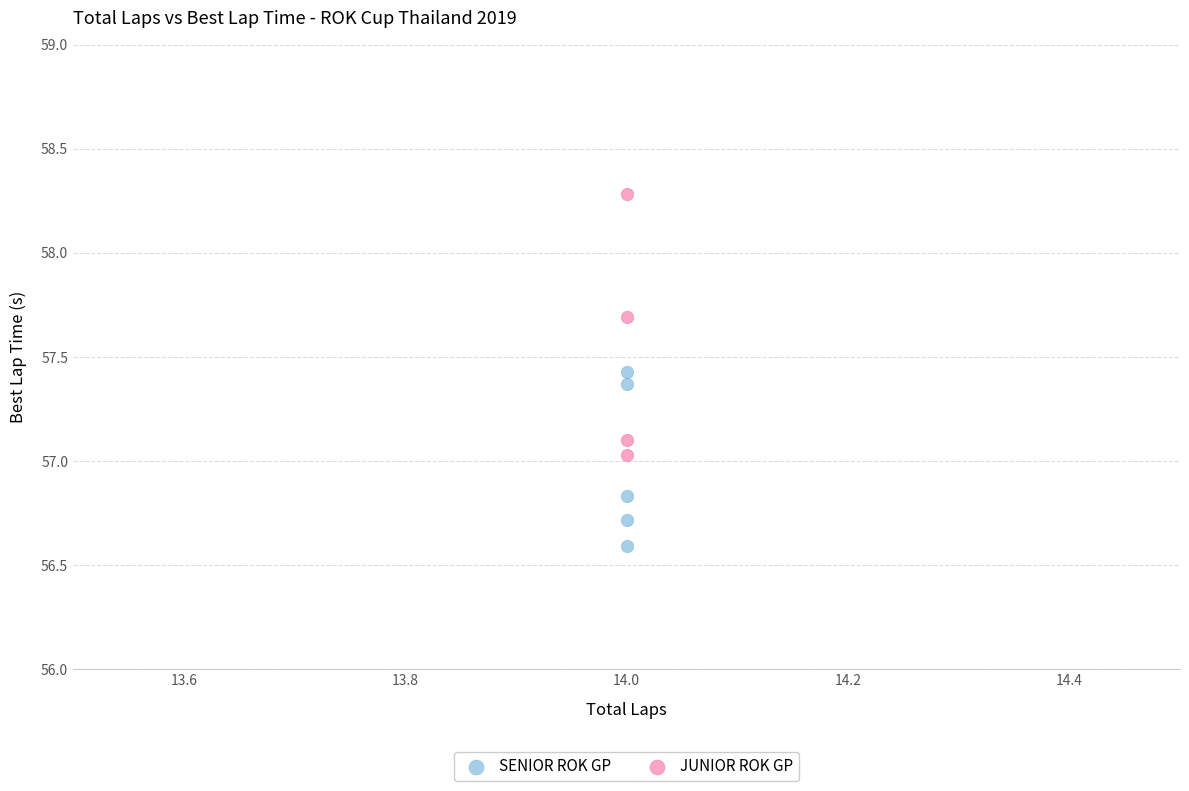

Which series contains the highest Y value?

JUNIOR ROK GP